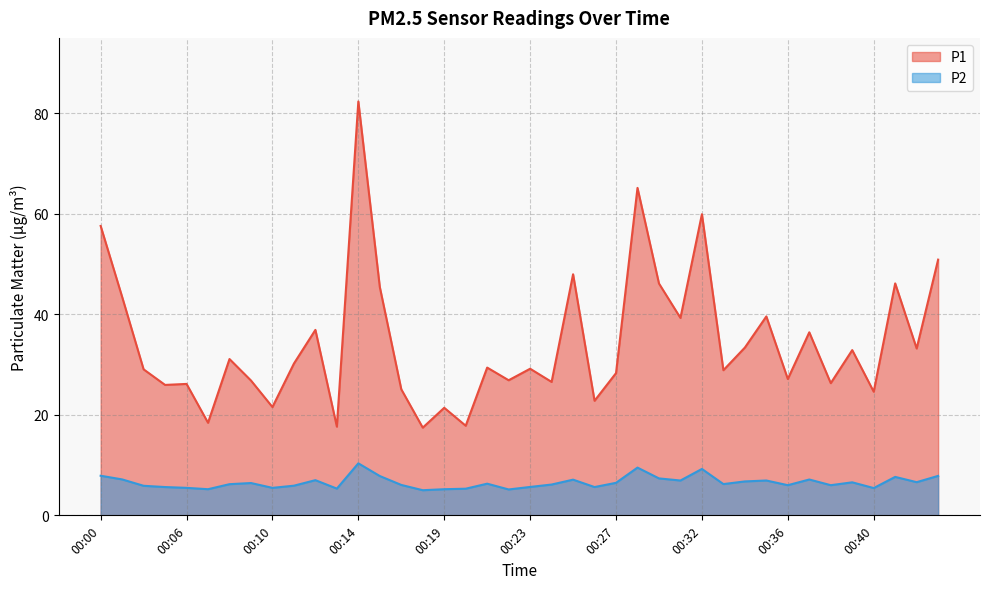

Where does the P1 series first go above 29?

00:00